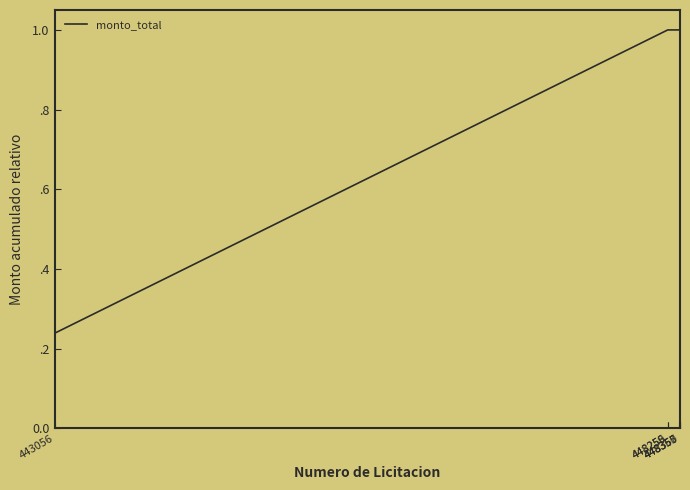

Does the chart have visible grid lines?

No